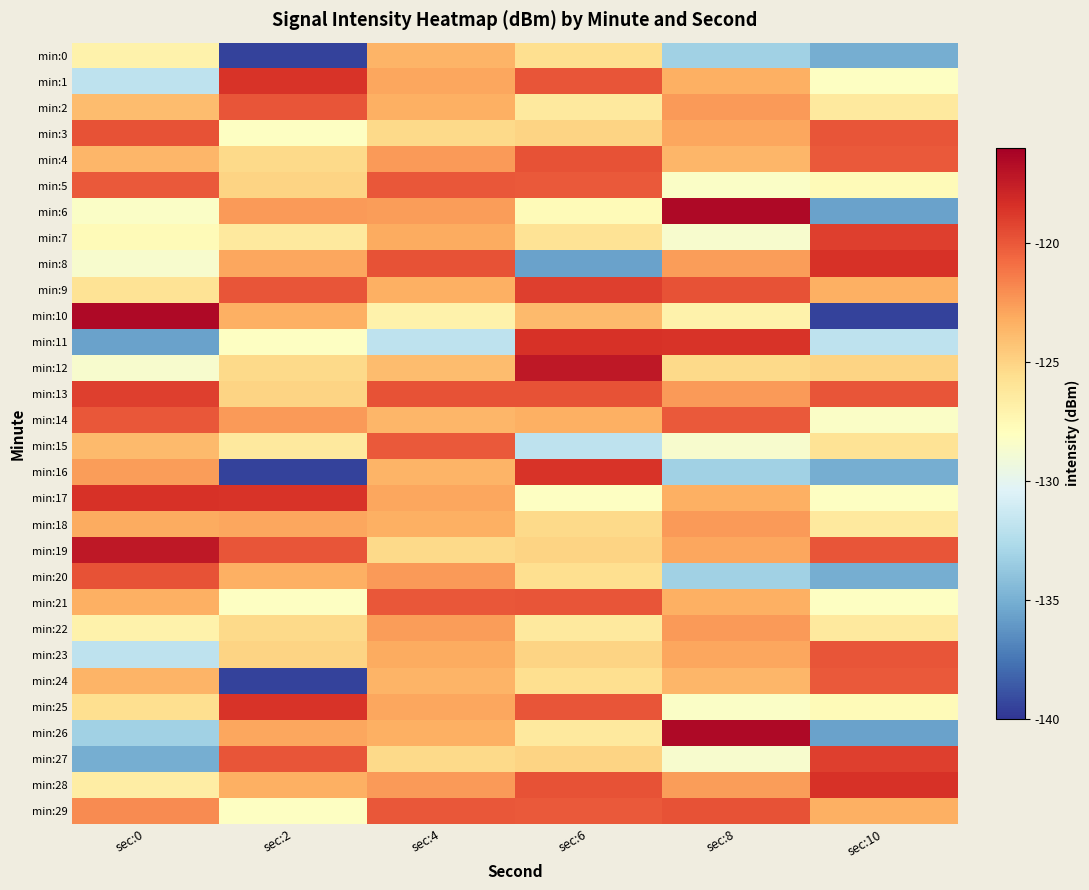

At which category does the chart reach its minimum across all series?

sec:2